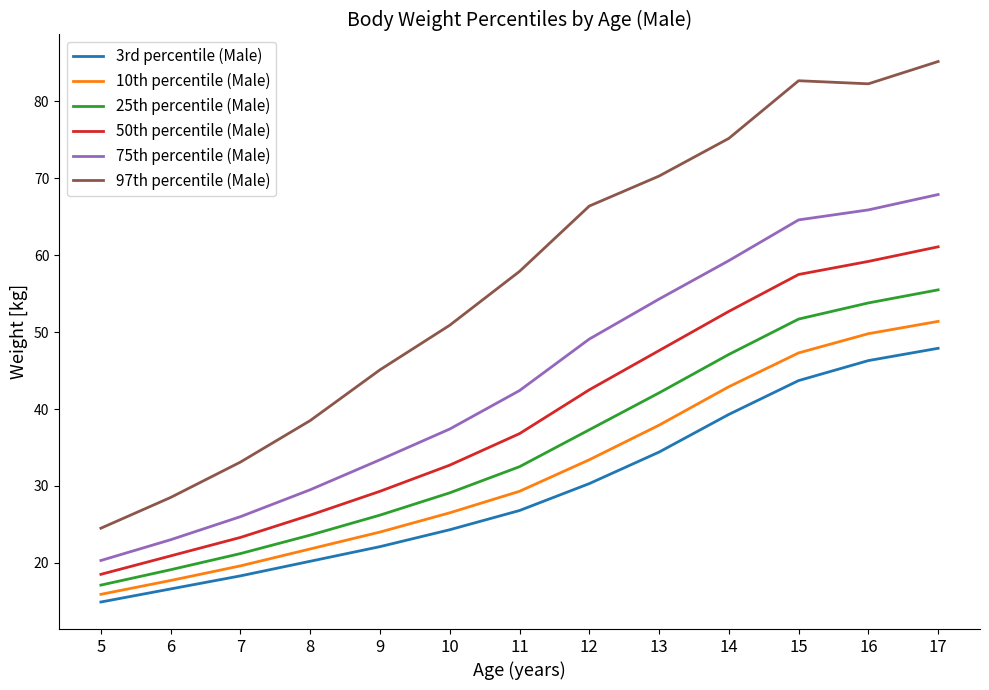

At which label does 10th percentile (Male) first exceed 29?

11